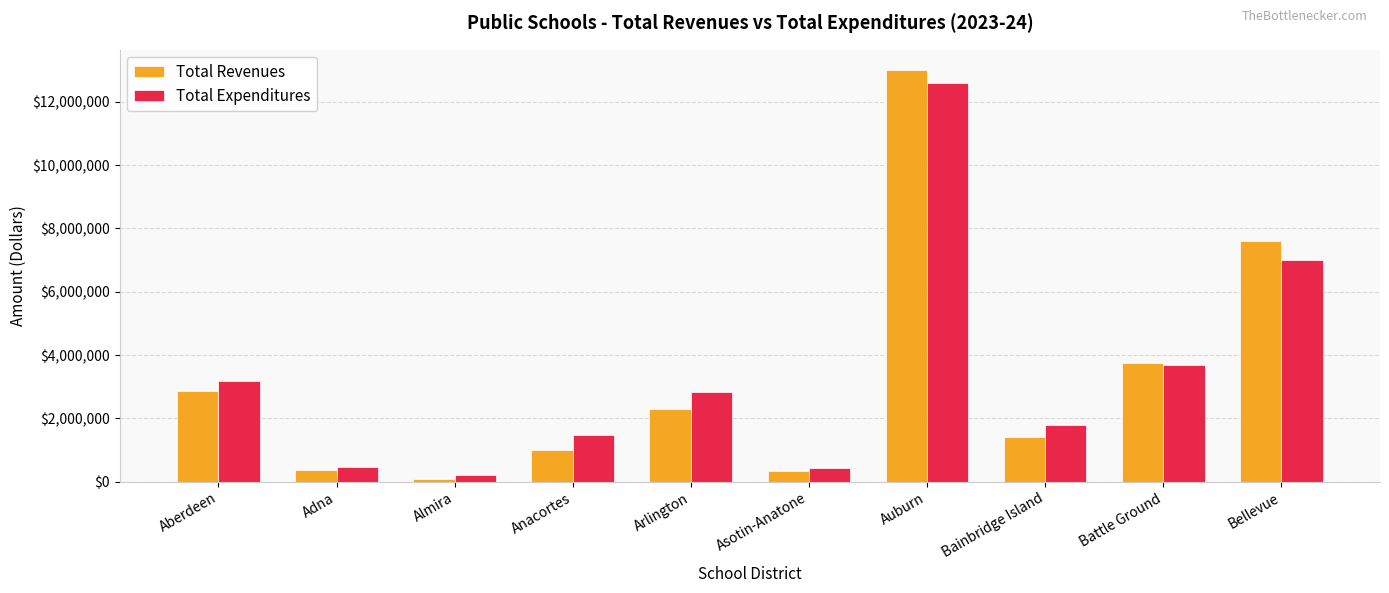

What is the average value of the Total Expenditures series?

3366107.4